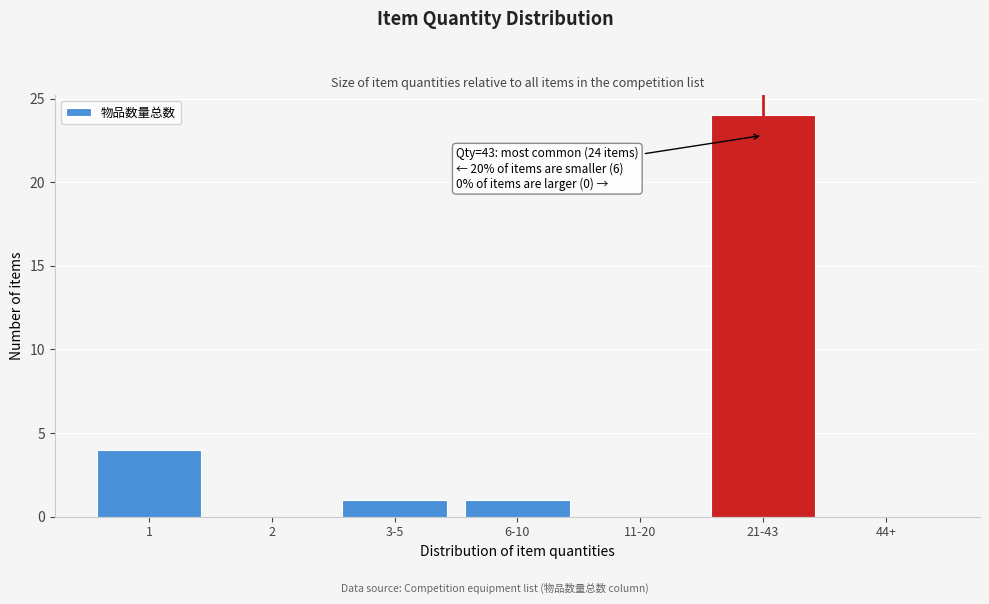

Reading left to right, extract all data points from this chart.

1=4	2=0	3-5=1	6-10=1	11-20=0	21-43=24	44+=0